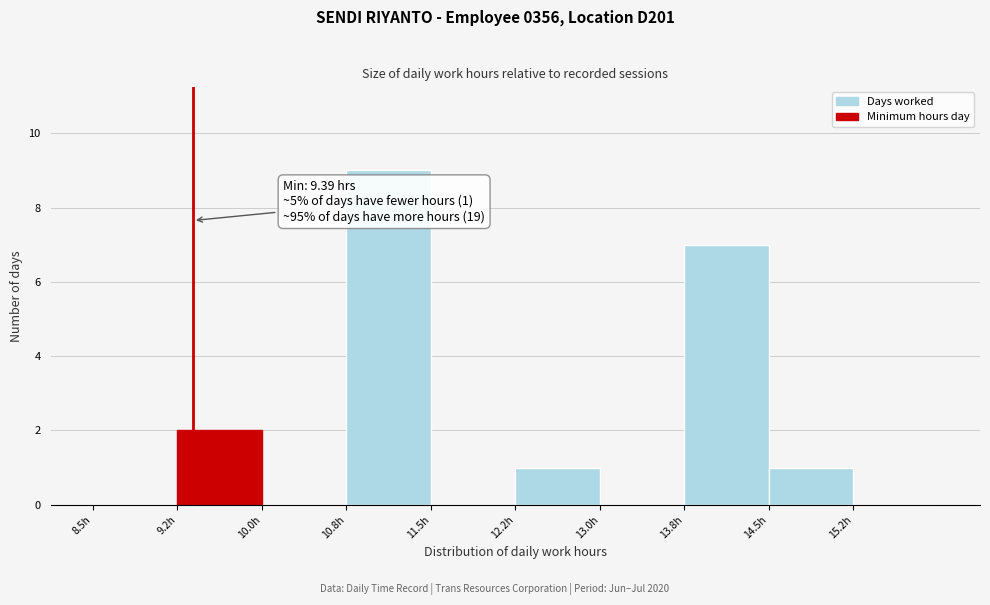

Which range on the x-axis has the tallest bar?

10.75 to 11.50